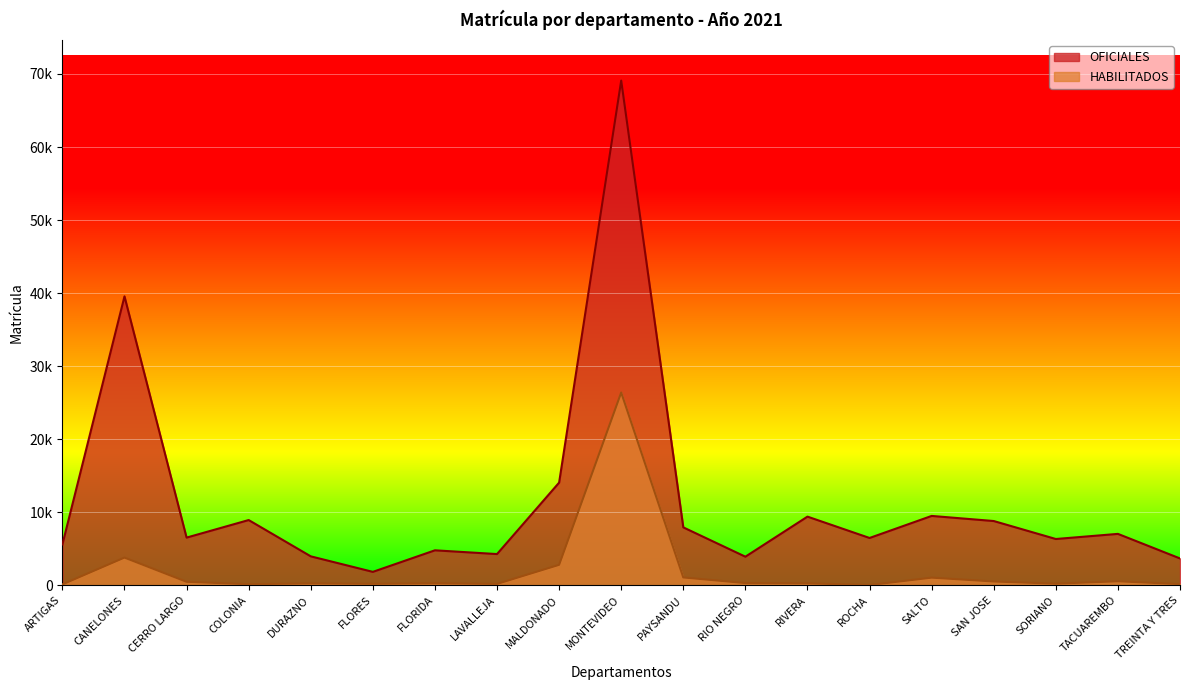

Is it true that HABILITADOS equals 161 at RIO NEGRO?

False